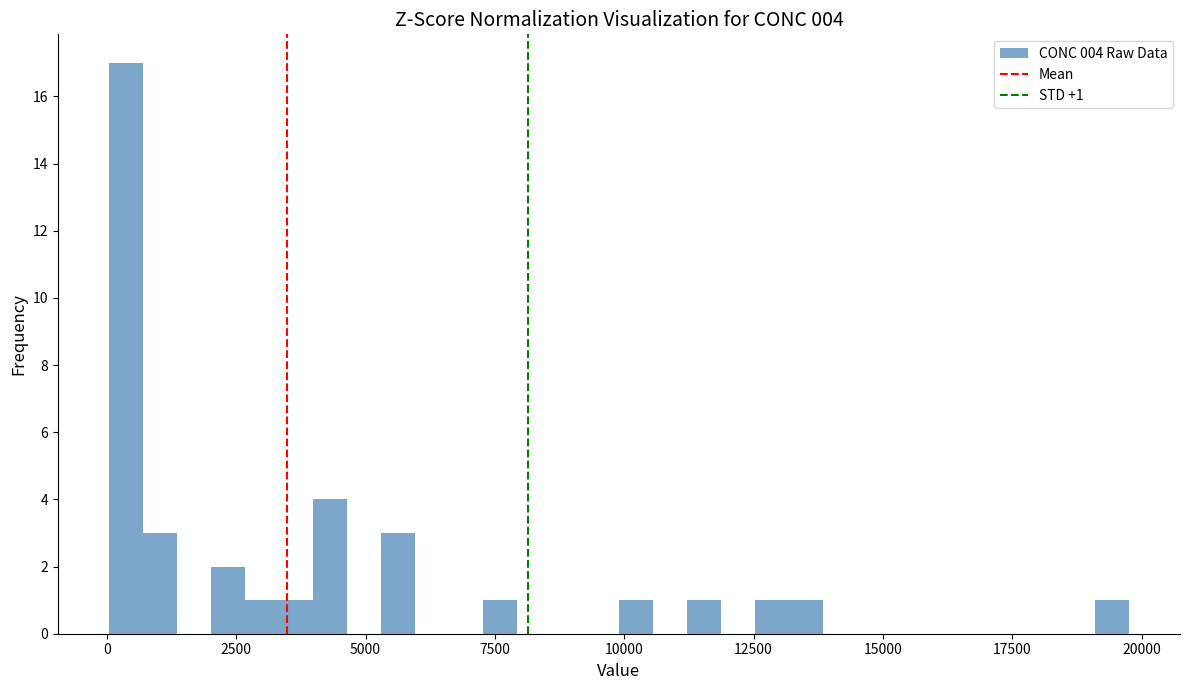

Read against the x-axis, roughly where is the centre of the tallest bar?

500